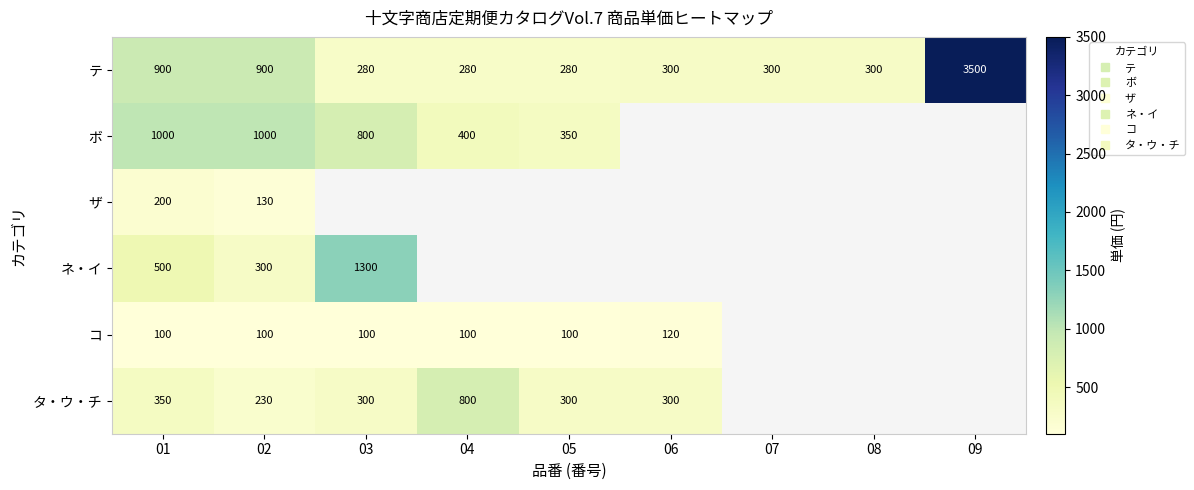

At how many categories does at least one series exceed 3348?

1